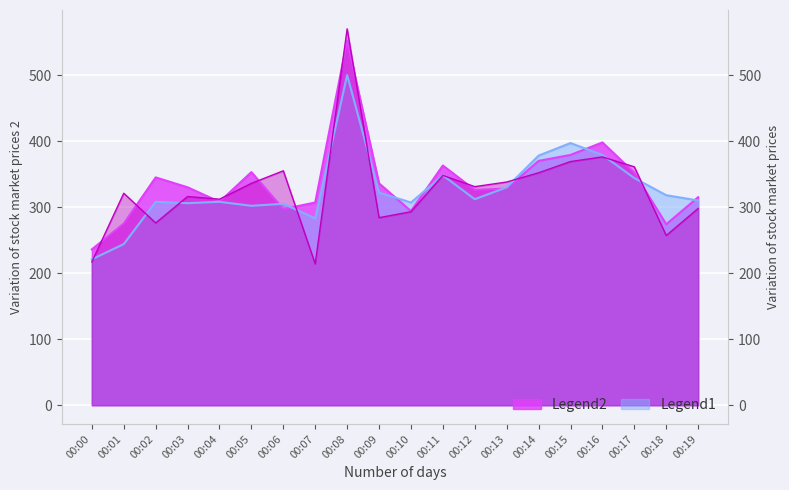

Which category has the lowest value across all series?

00:07